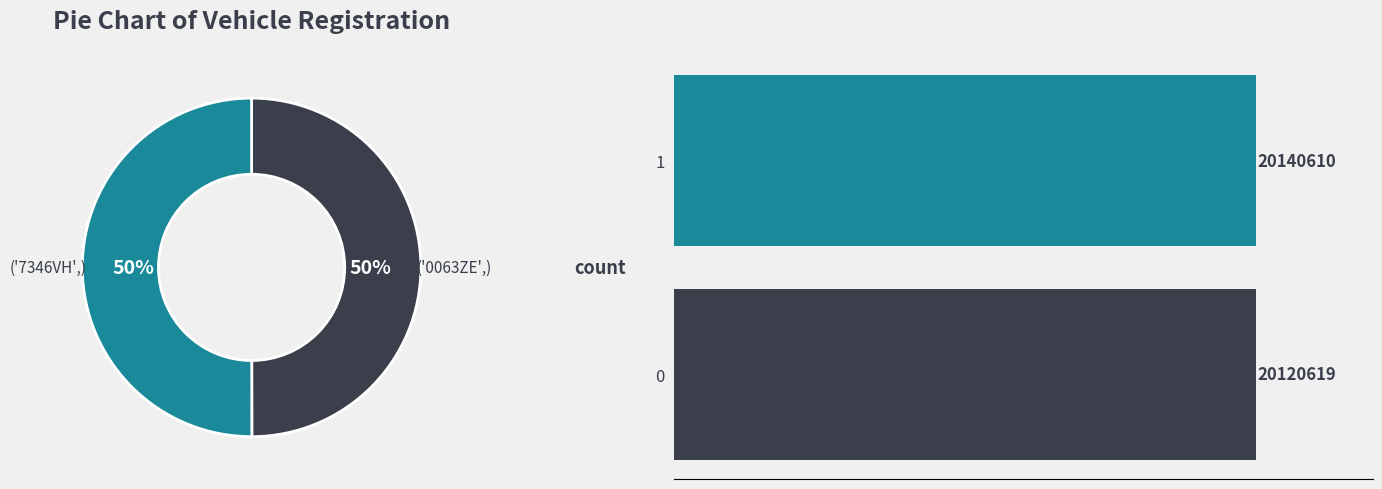

Which slice is the smallest?

0063ZE